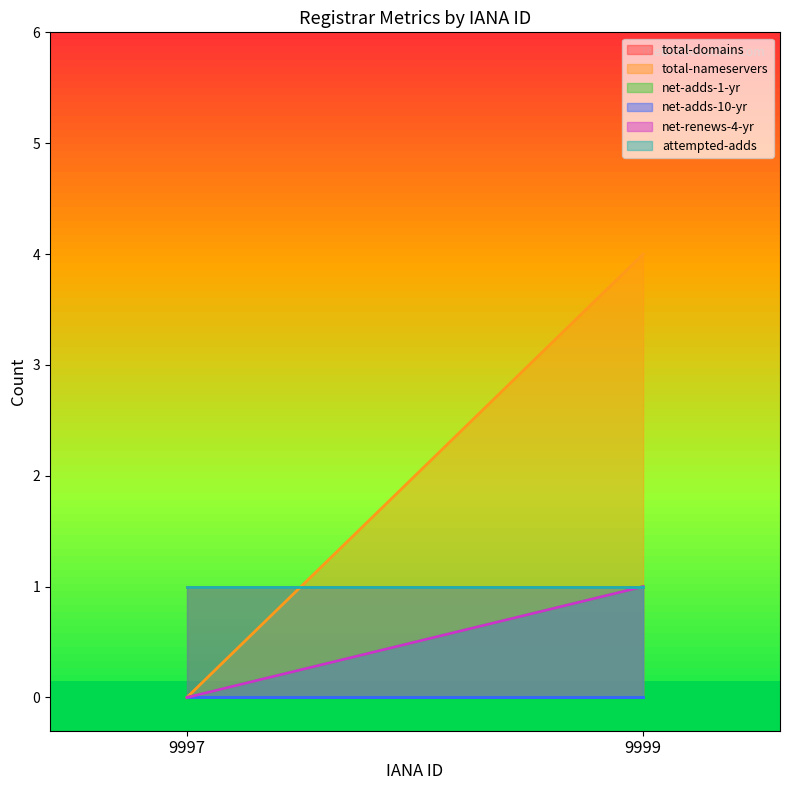

What value does the net-renews-4-yr series have at 9999?

1